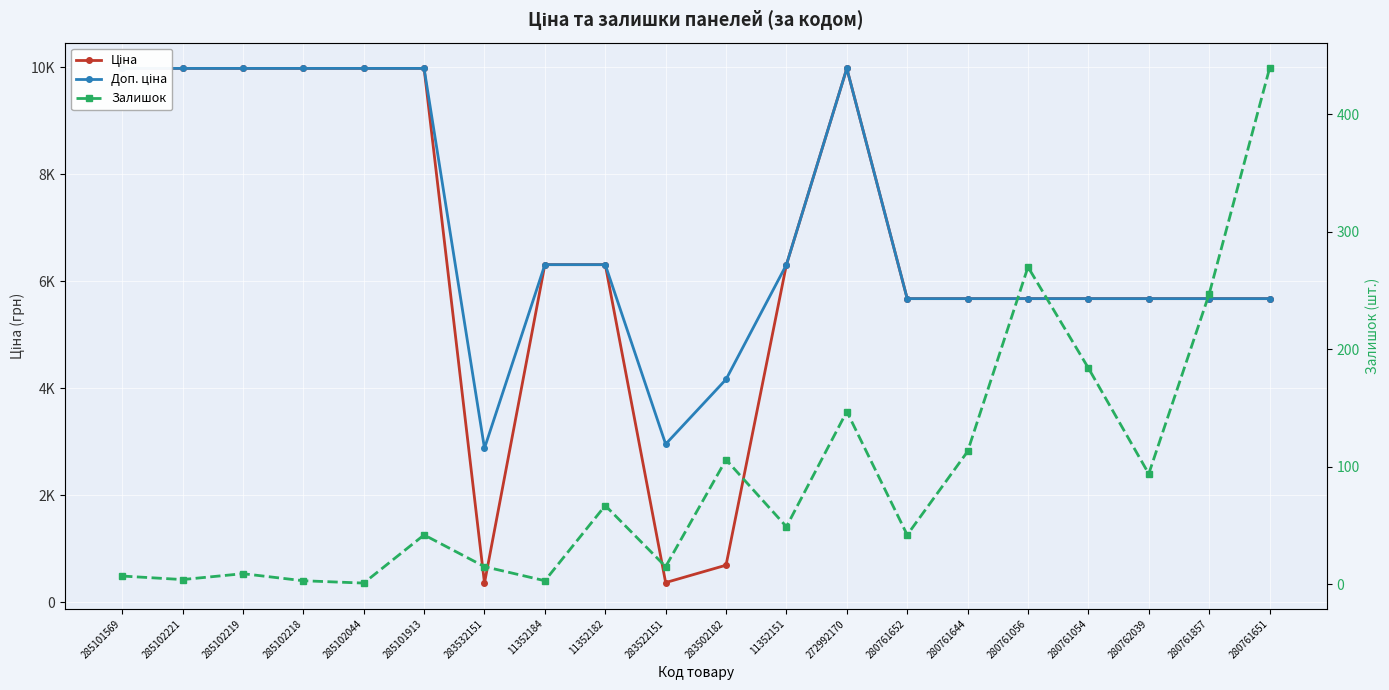

What is the difference between the maximum and minimum values in the Доп. ціна series?

7096.2